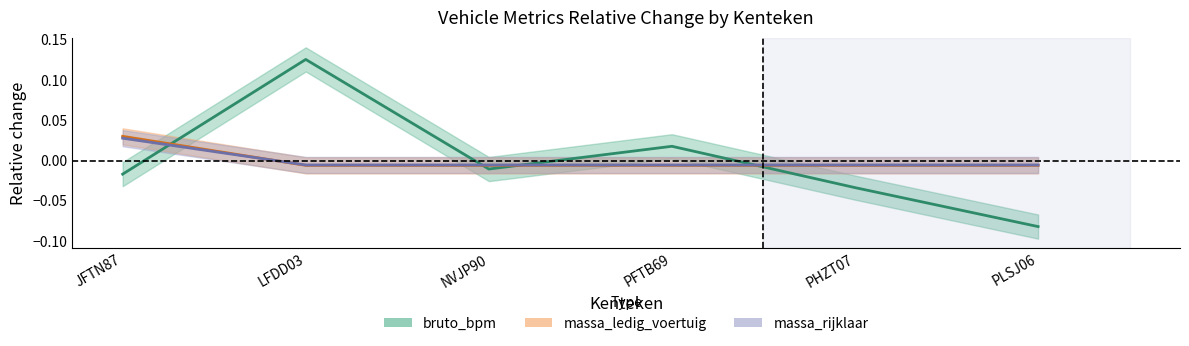

Reading right to left, extract all data points from this chart.

bruto_bpm: -0.1	-0.0	0.0	-0.0	0.1	-0.0
massa_ledig_voertuig: -0.0	-0.0	-0.0	-0.0	-0.0	0.0
massa_rijklaar: -0.0	-0.0	-0.0	-0.0	-0.0	0.0